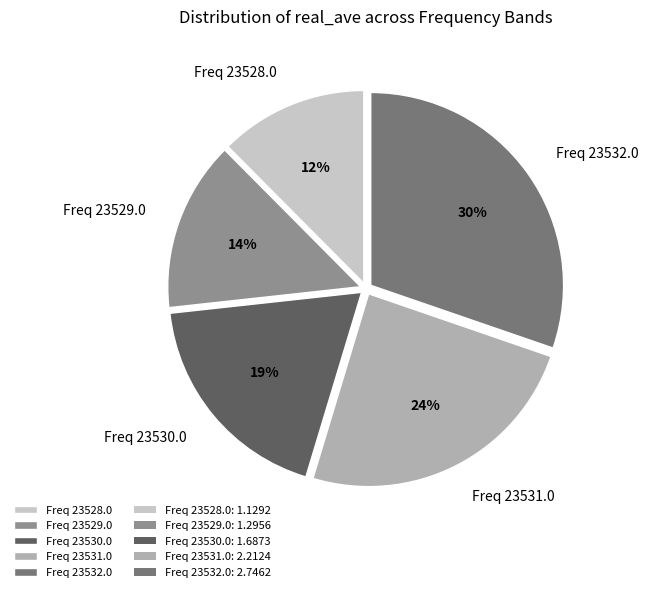

The Freq 23532.0 slice represents 45% of the pie. True or false?

False